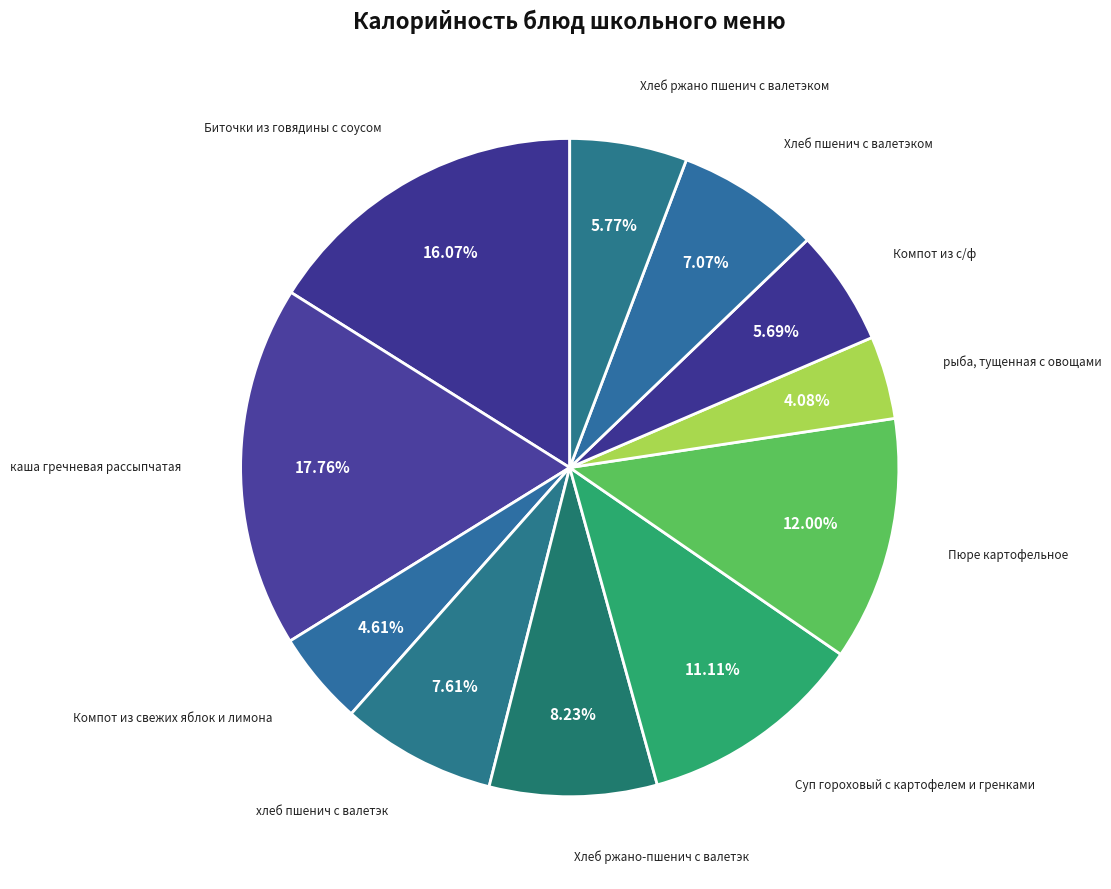

How many slices are in this pie chart?

11